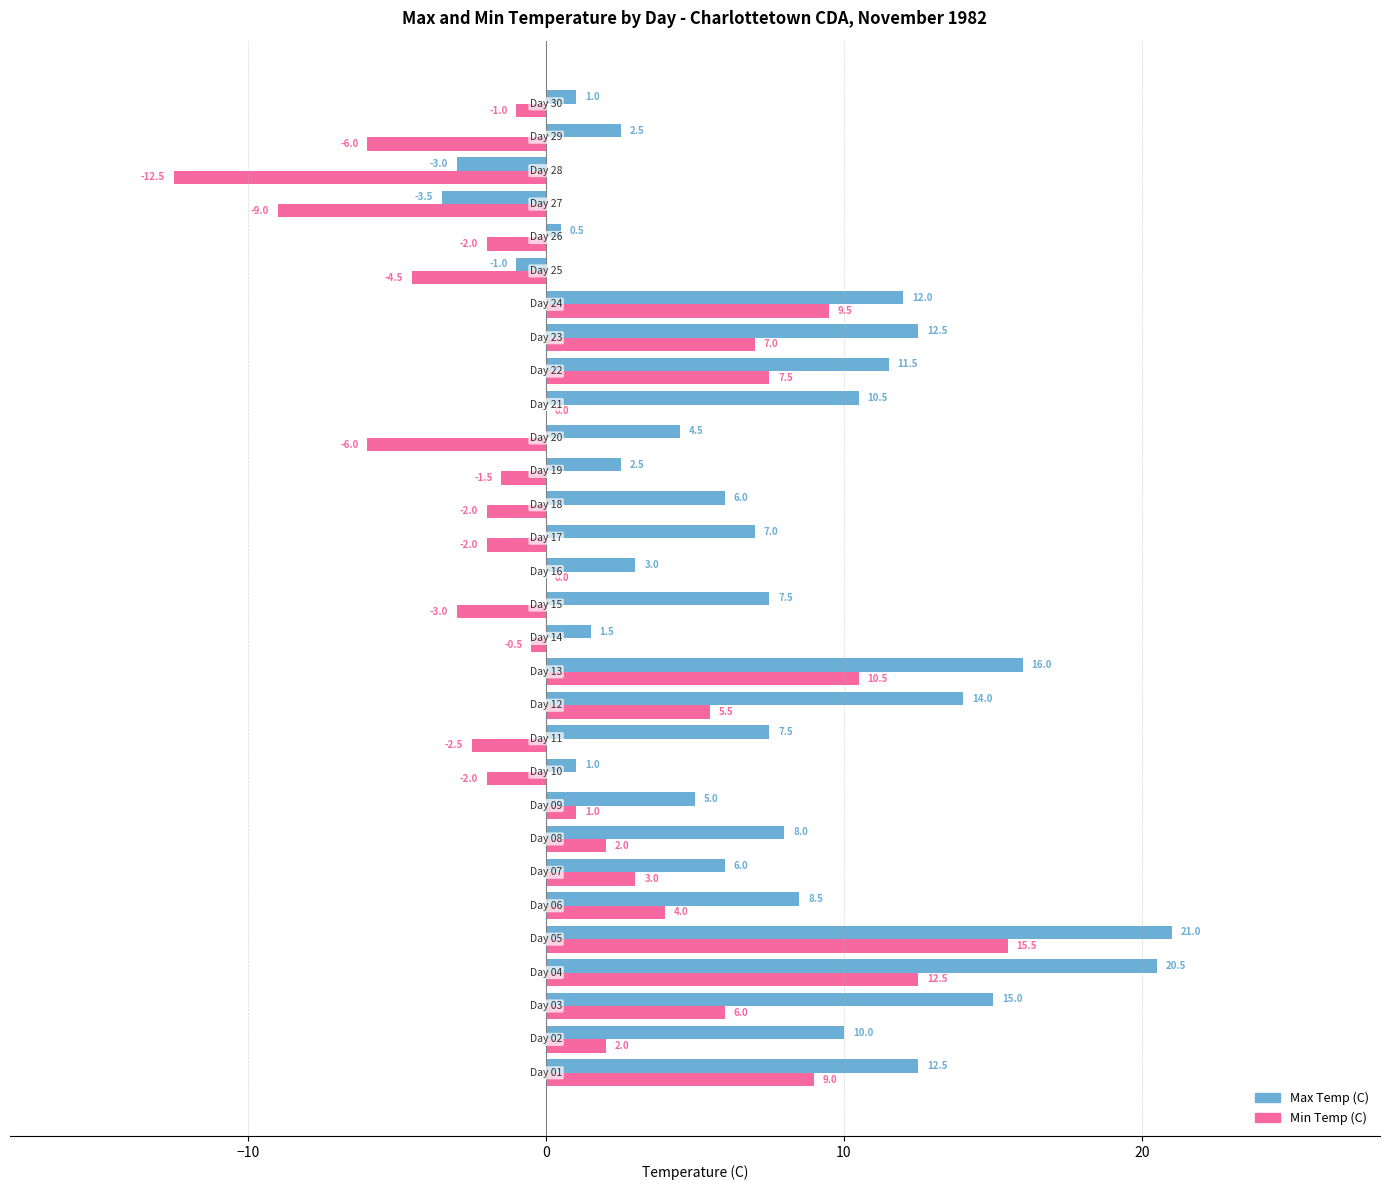

What is the maximum value for Max Temp (C)?

21.0